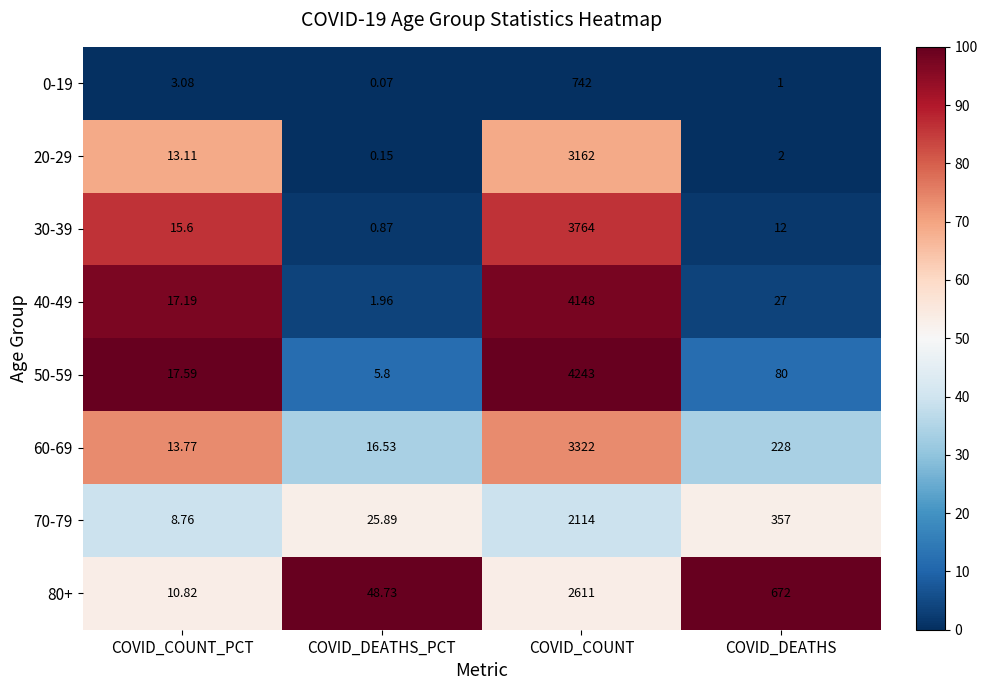

Where does the 30-39 series first go above 15?

COVID_COUNT_PCT